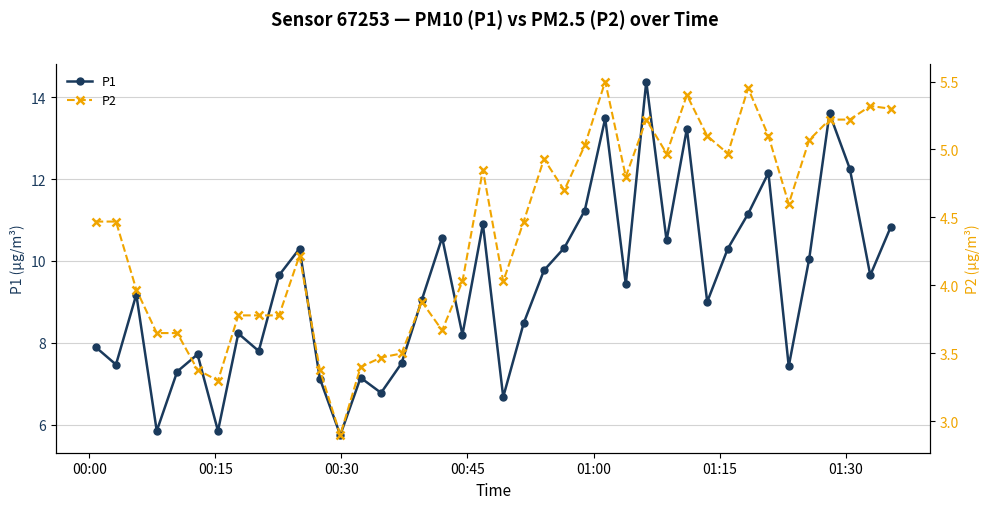

How many interior local valleys does the P1 series have?

13